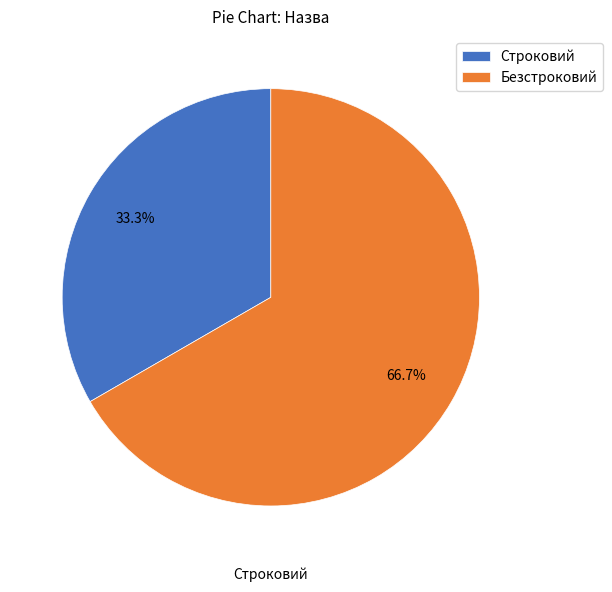

How many segments does this pie chart have?

2